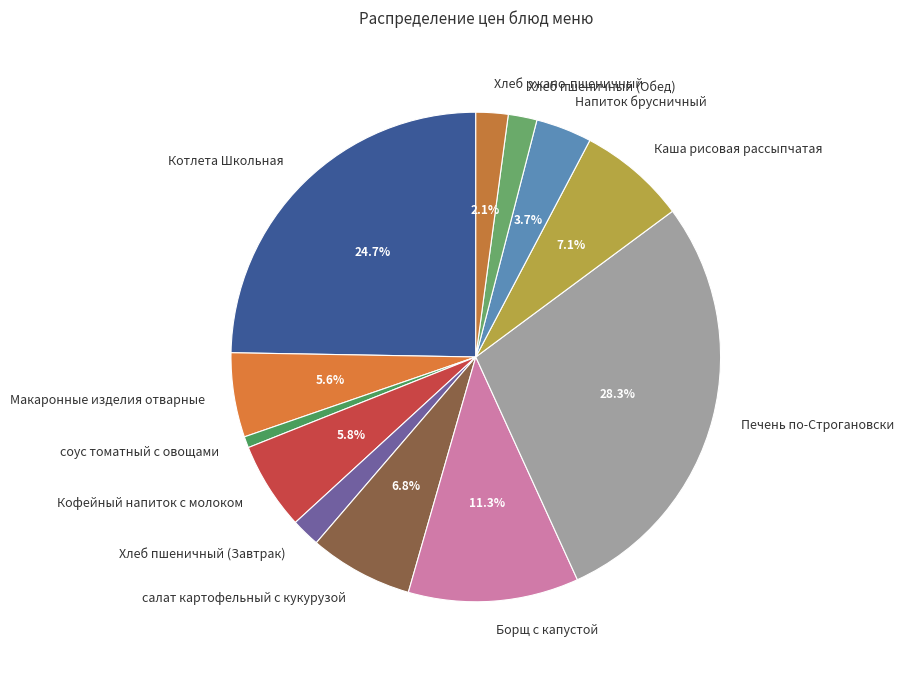

What percentage is the Печень по-Строгановски slice, to the nearest percent?

28%